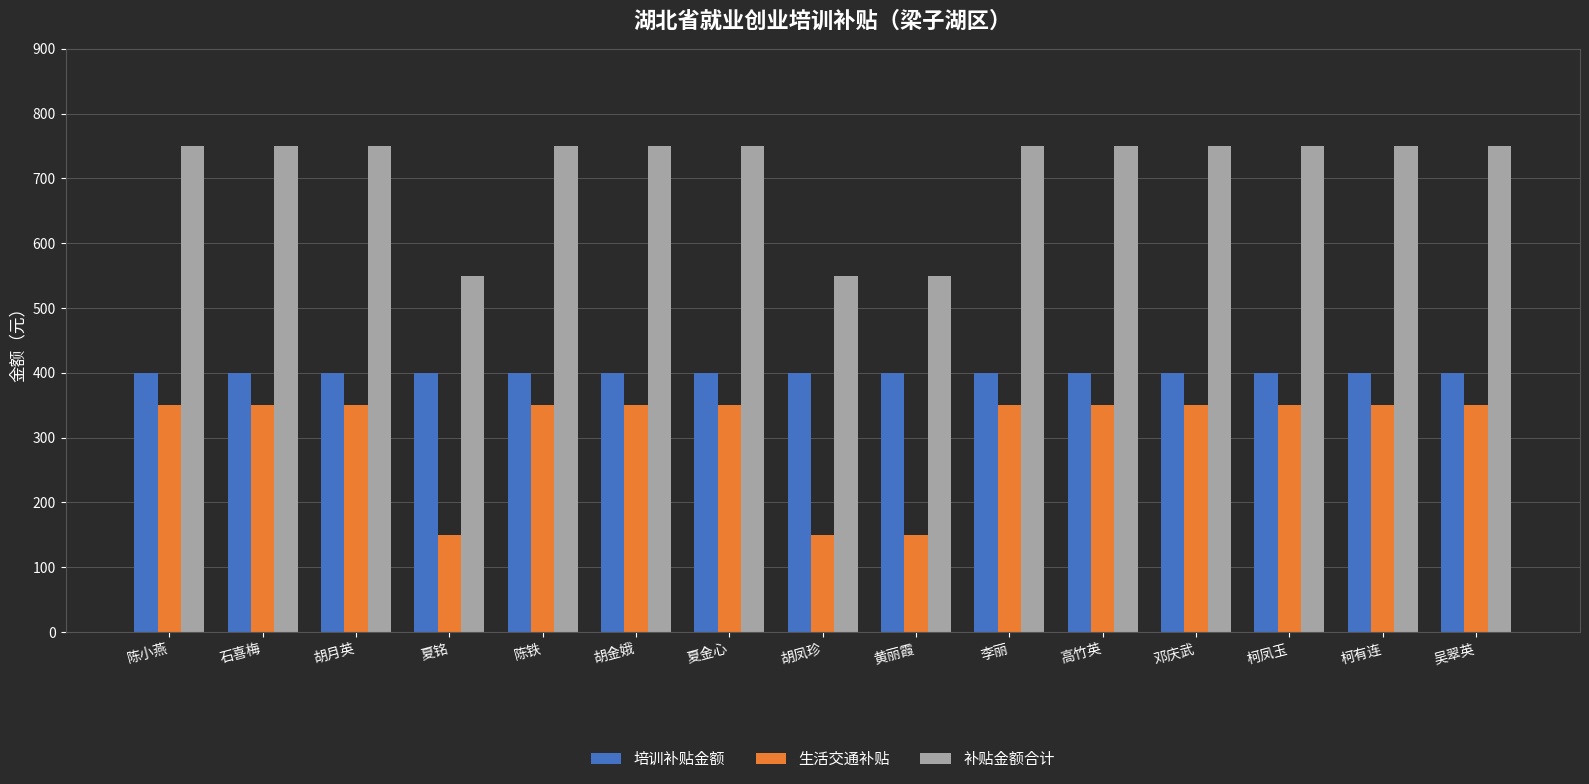

Is the value of 培训补贴金额 at 胡金娥 greater than the value of 生活交通补贴 at 石喜梅?

Yes